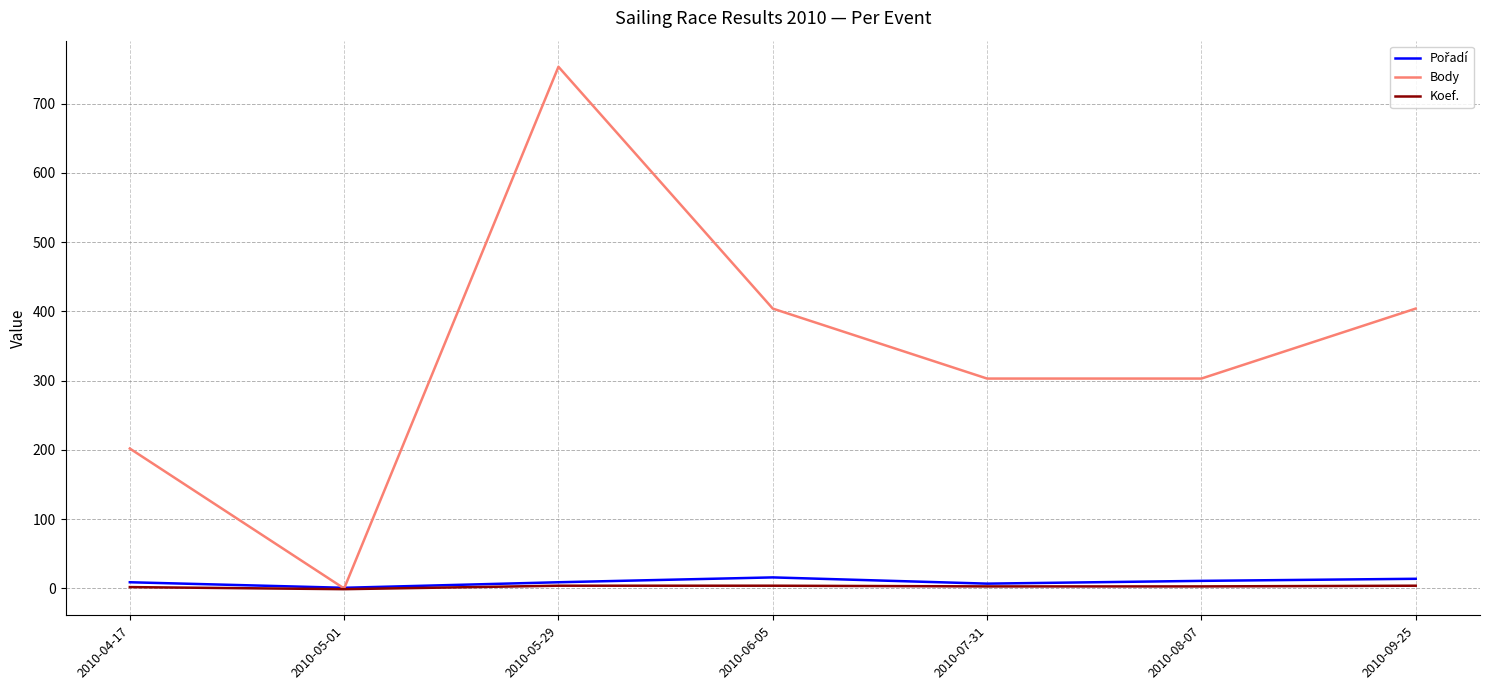

True or false: Koef. has a value of -1 at 2010-05-01.

True